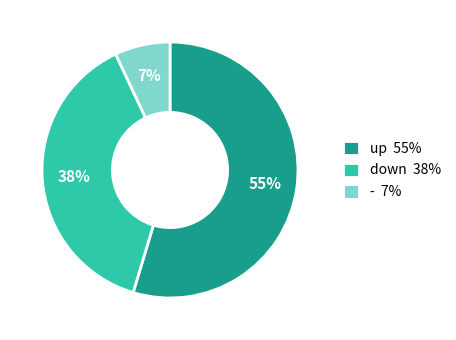

Does any single category account for the majority?

Yes